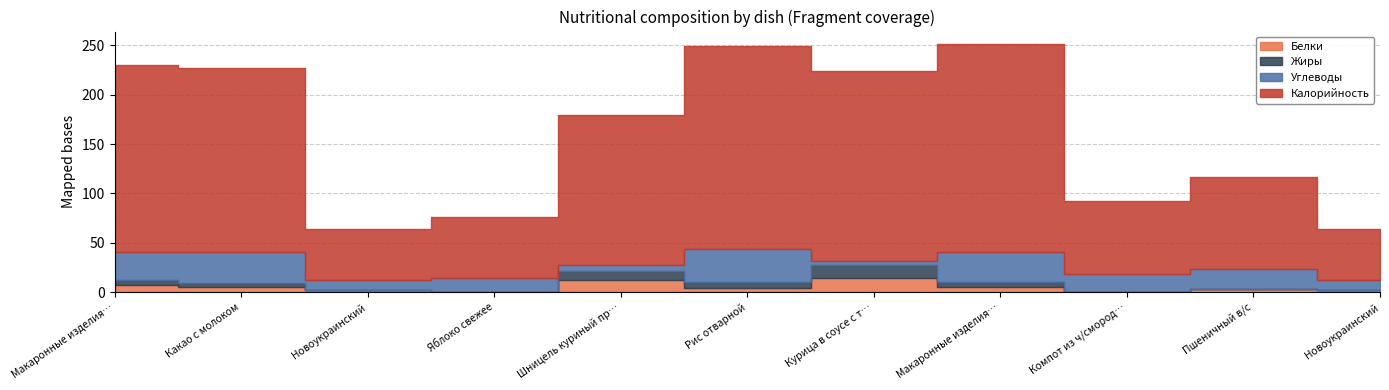

What is the difference between the Жиры values at Макаронные изделия отварные and Макаронные изделия запечен. с сыром?

0.4